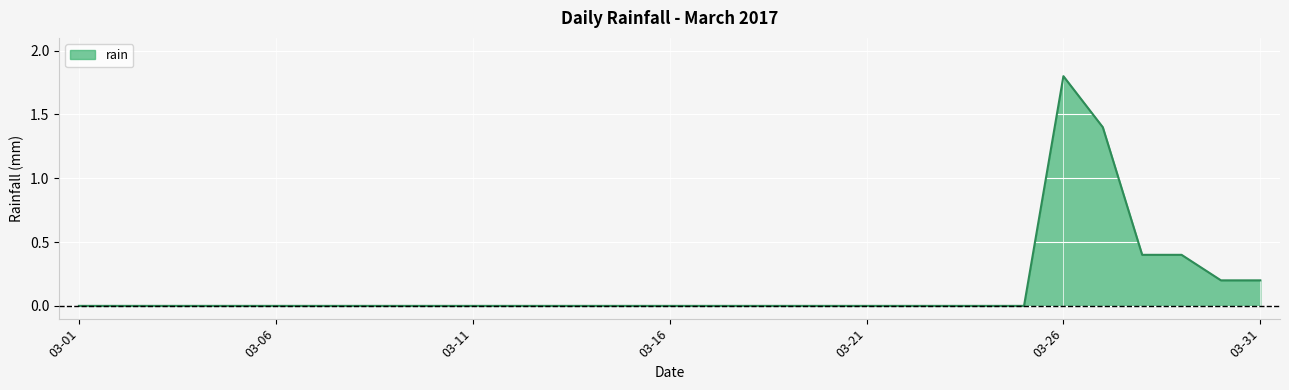

What is the difference between the maximum and minimum values?

1.8